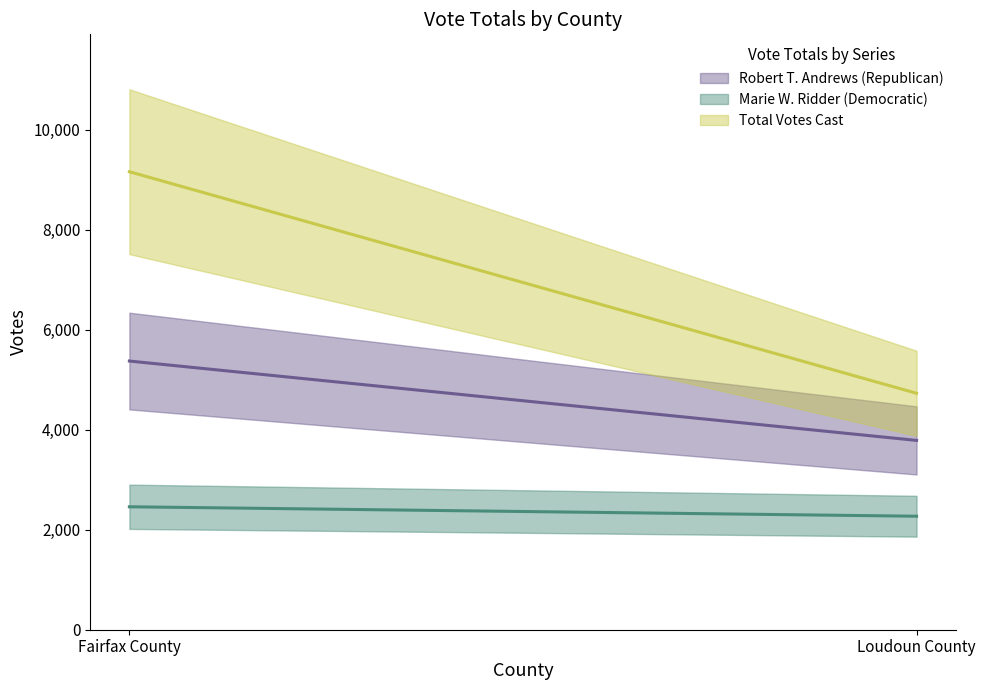

Rank the series by their average value, from highest to lowest.

Total Votes Cast, Robert T. Andrews (Republican), Marie W. Ridder (Democratic)